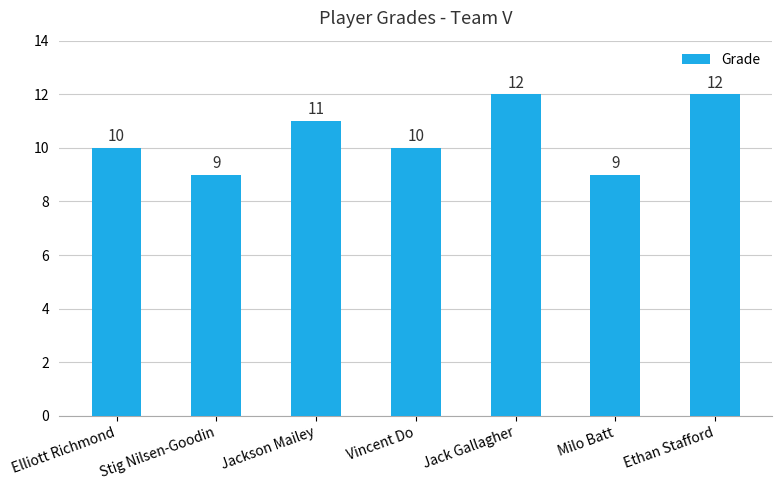

Read the value at Stig Nilsen-Goodin.

9